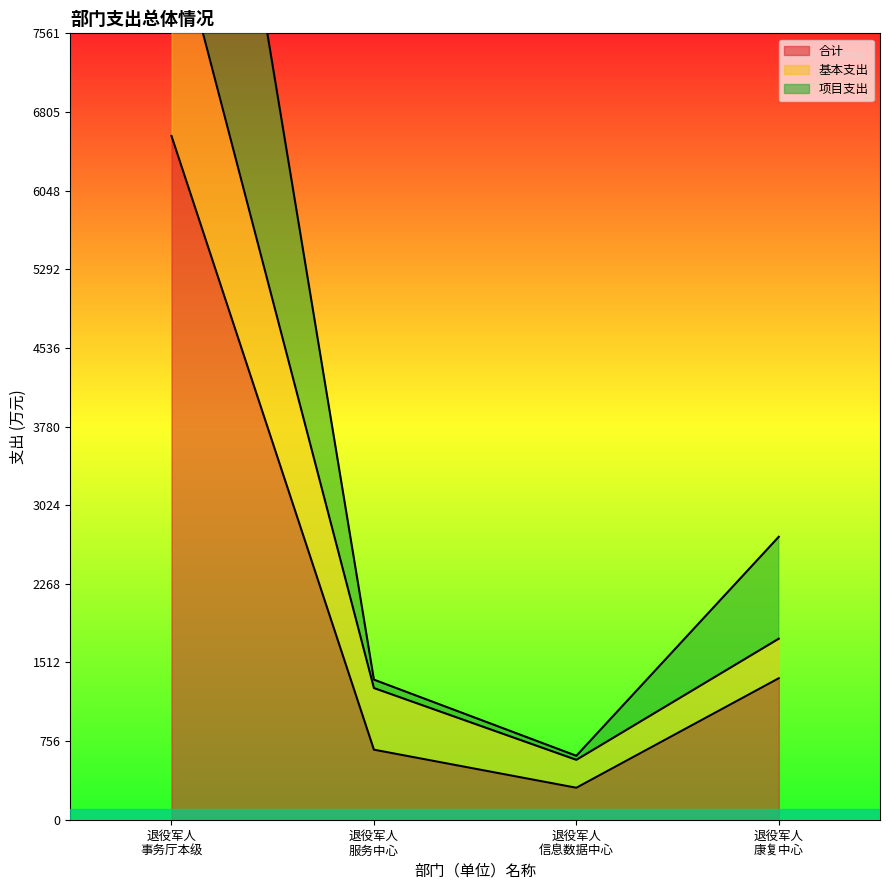

True or false: 合计 and 基本支出 cross at least once.

False